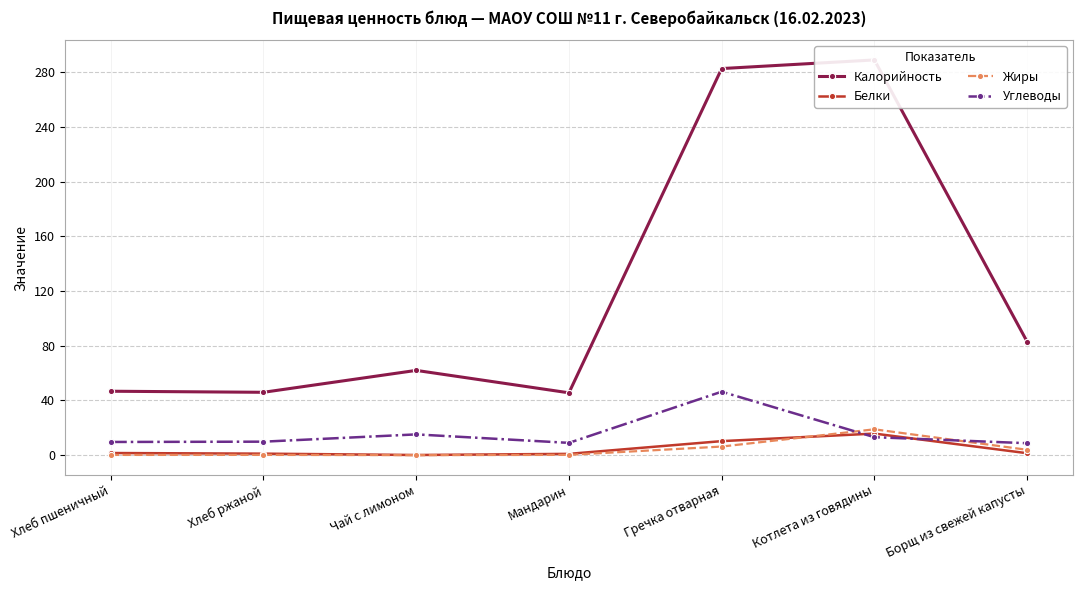

What position from the left is Мандарин?

4